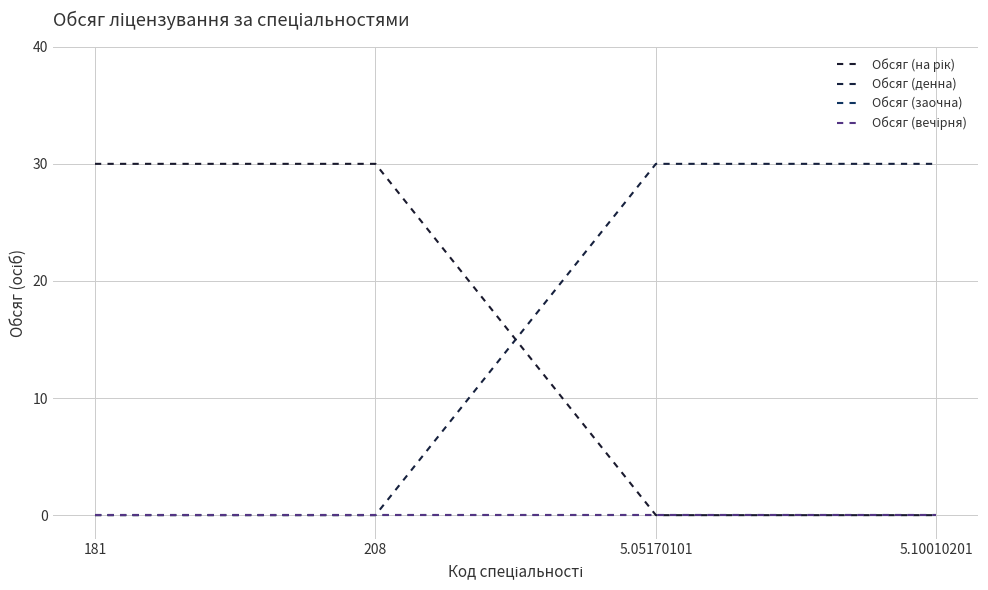

Does the chart display data point markers on the line(s)?

No